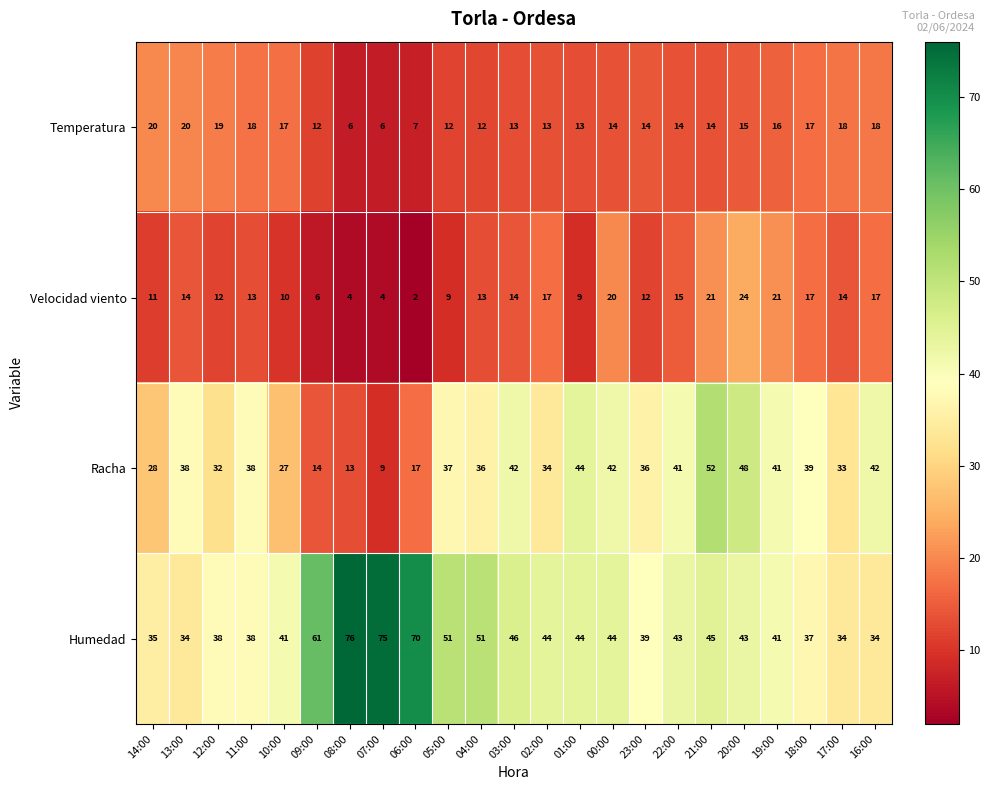

At how many categories does at least one series exceed 66?

3